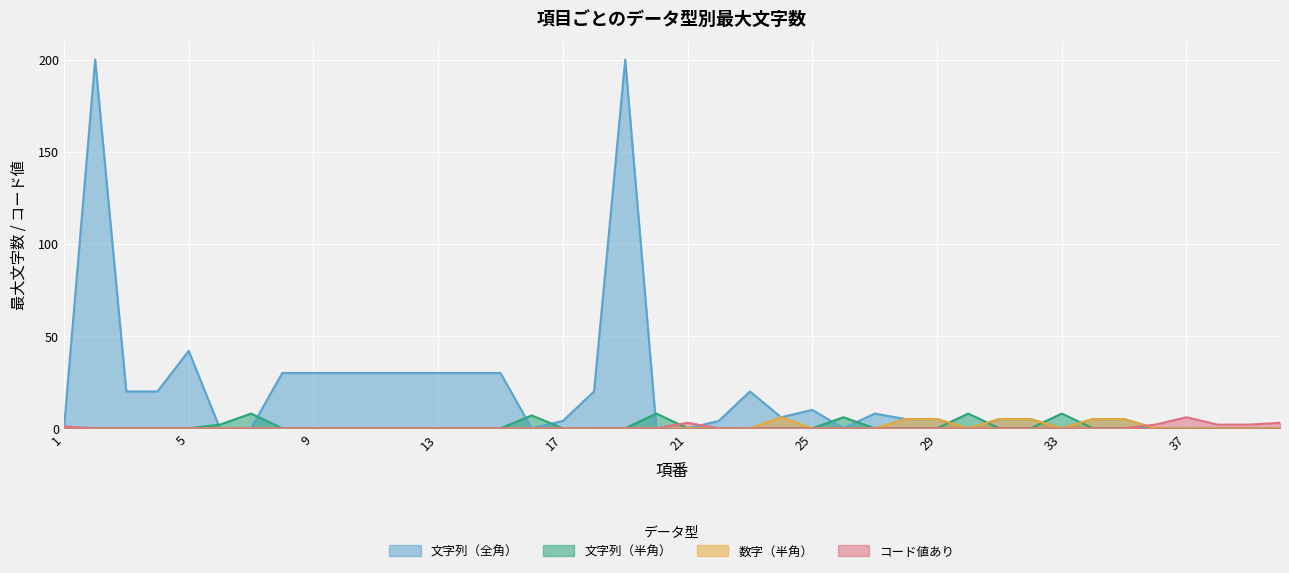

How many data points in コード値あり are above 0?

7